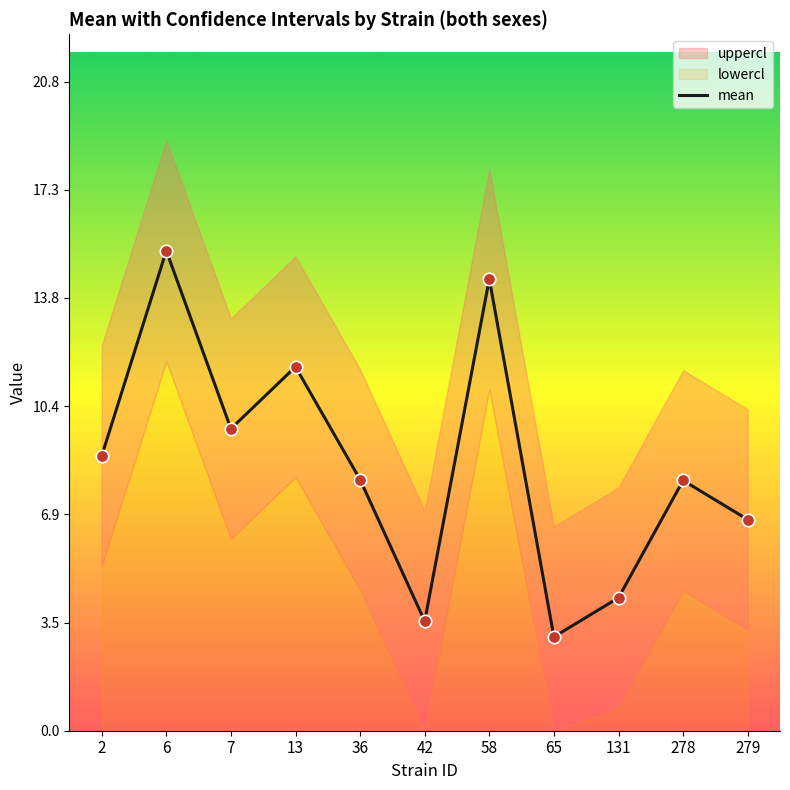

Between 13 and 58, which is larger?

58